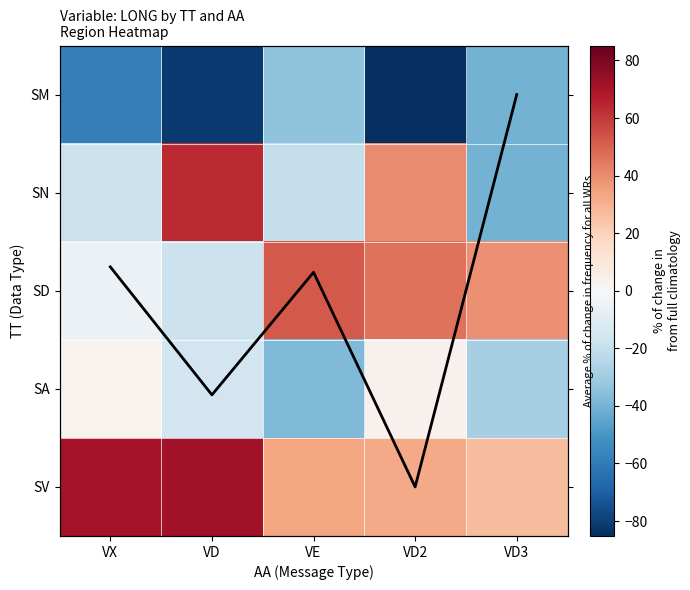

Read the Col mean (normalized) value at VD2.

4.0